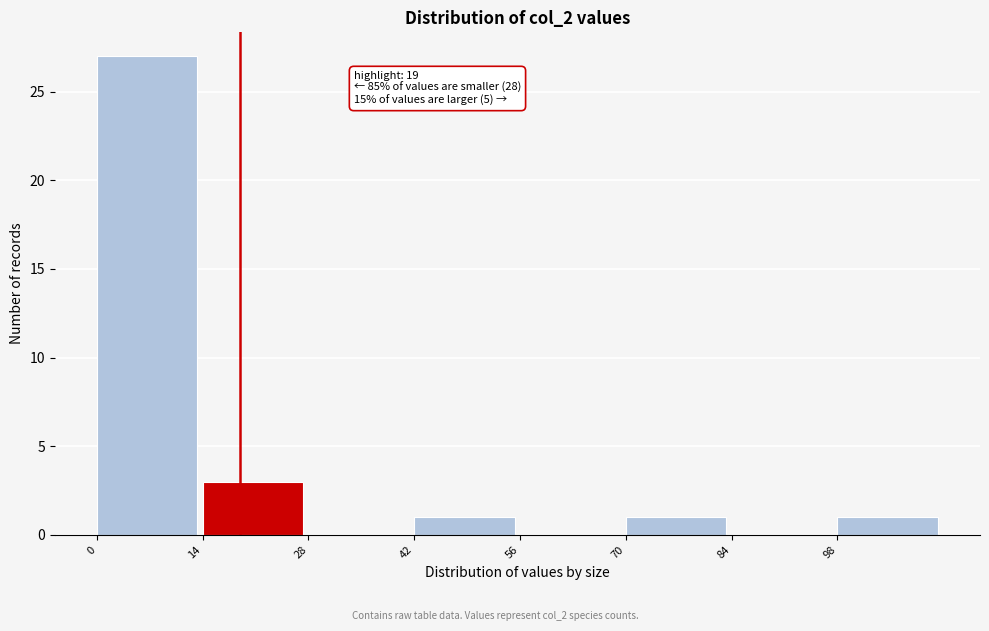

Over which range of the x-axis is the bar tallest?

0 to 14